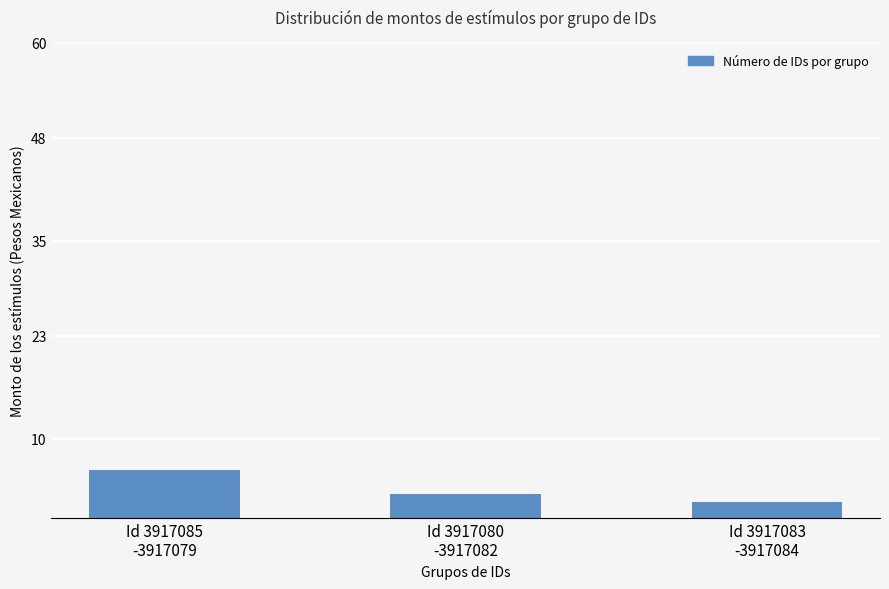

List the labels in order of value, largest first.

Id 3917085
-3917079, Id 3917080
-3917082, Id 3917083
-3917084